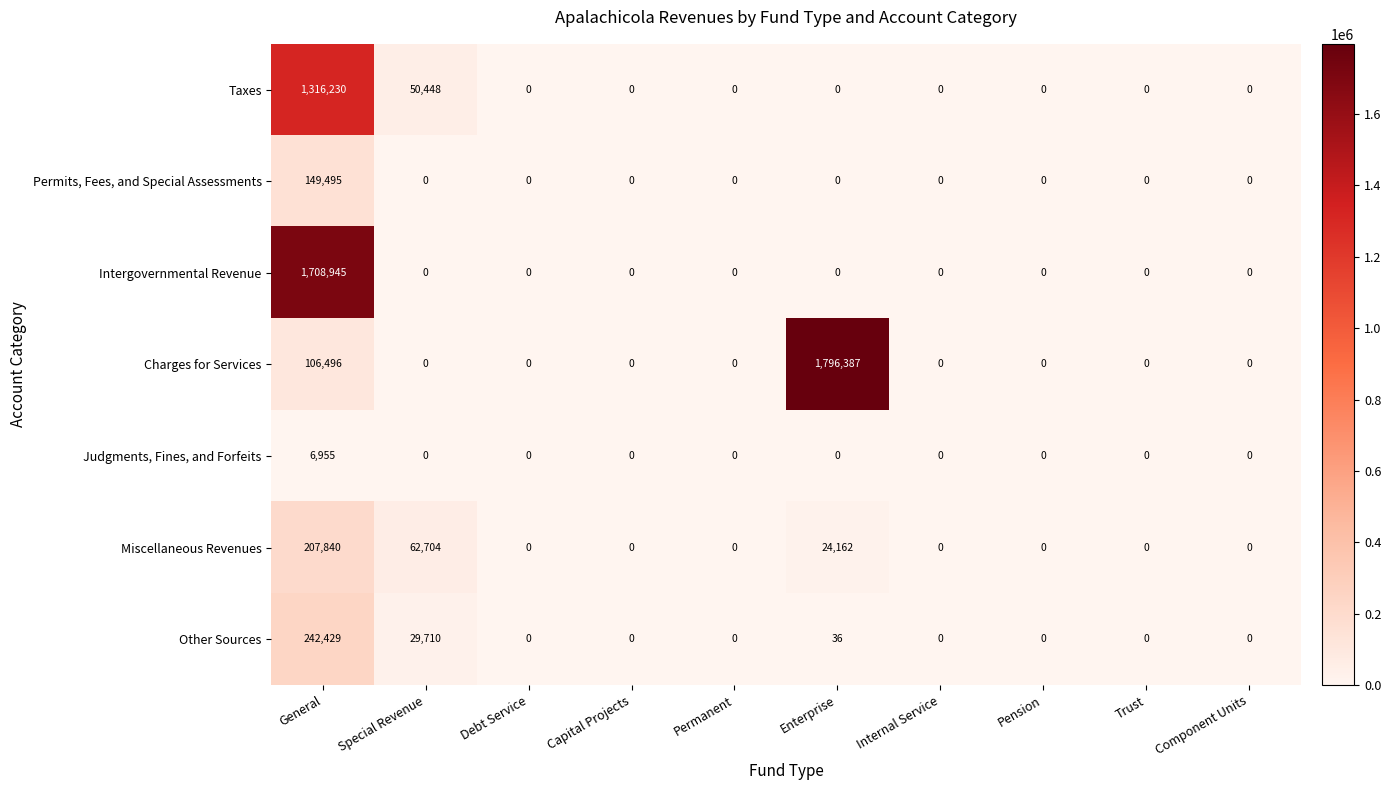

What is the difference between the highest and lowest values at Enterprise?

1796387